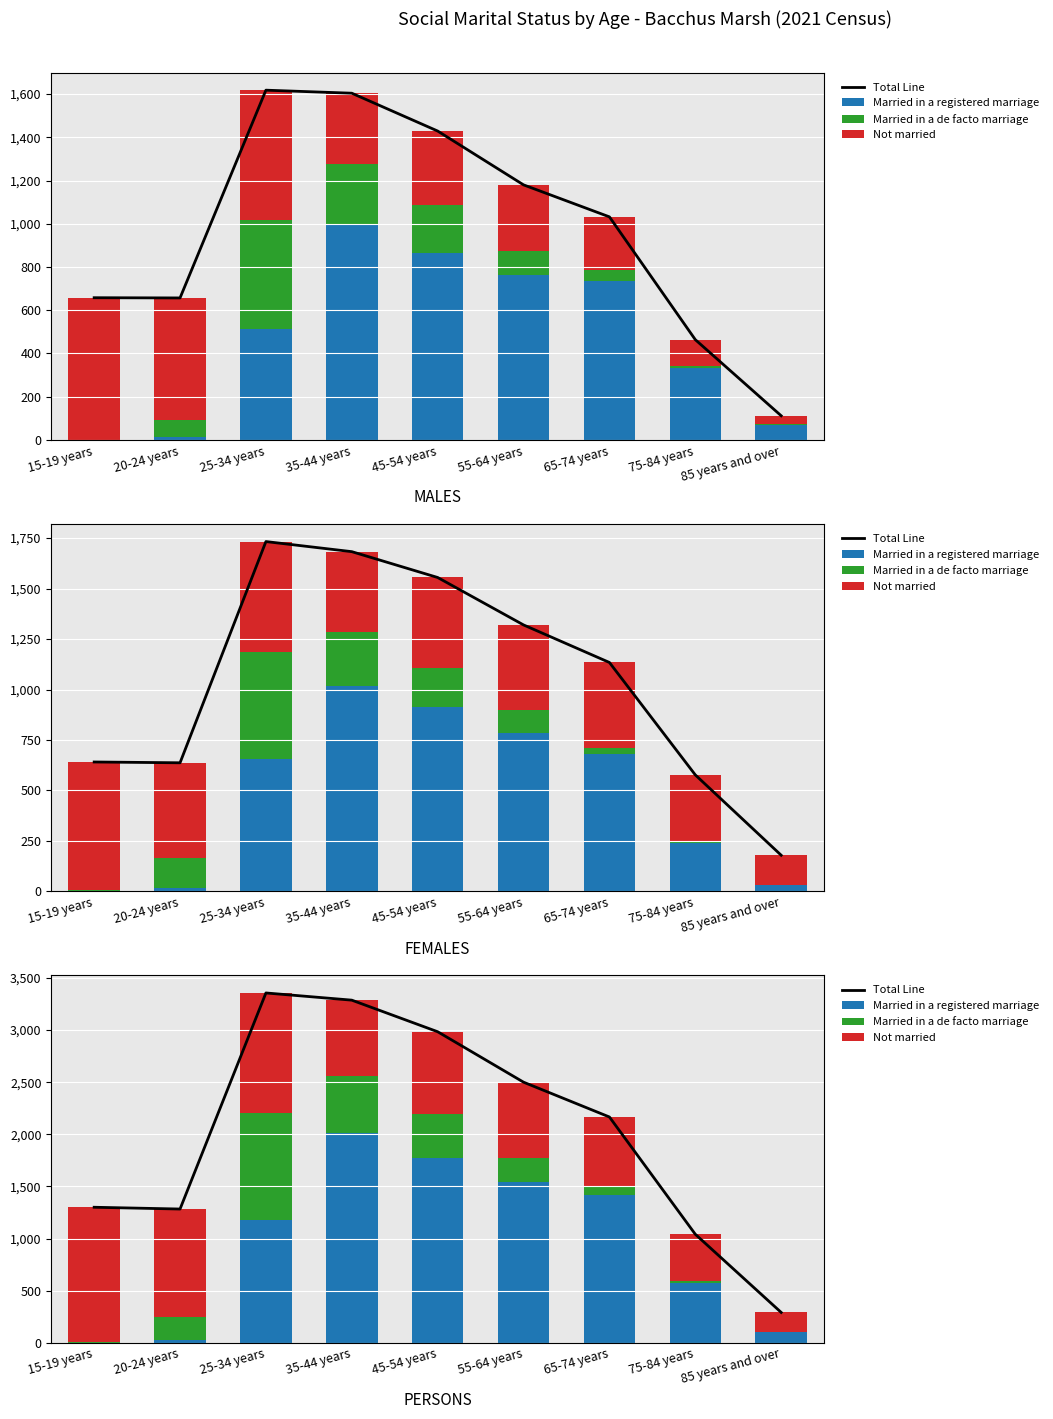

Reading left to right, transcribe all the data shown in this chart.

Total Line: 1300	1283	3356	3287	2984	2500	2166	1041	291
Married in a registered marriage: 0	24	1173	2010	1776	1546	1418	570	100
Married in a de facto marriage: 5	223	1036	551	419	229	77	23	5
Not married: 1295	1036	1147	726	789	725	671	448	186